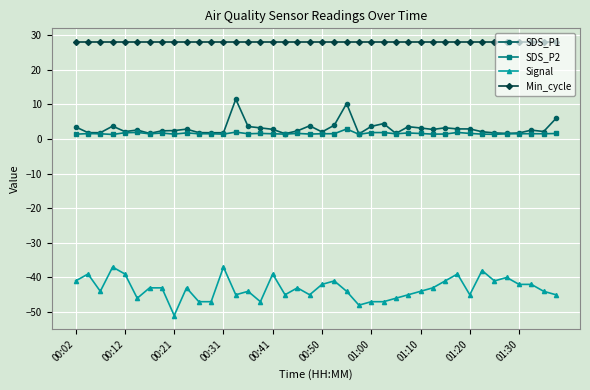

At how many categories does at least one series exceed 16?

40